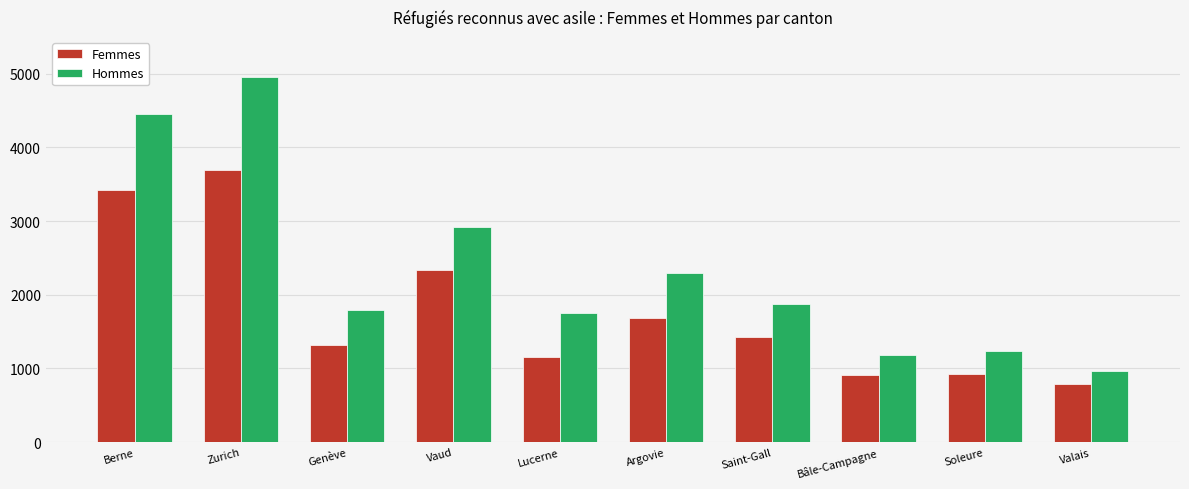

At Zurich, list the series in order from smallest to largest.

Femmes, Hommes